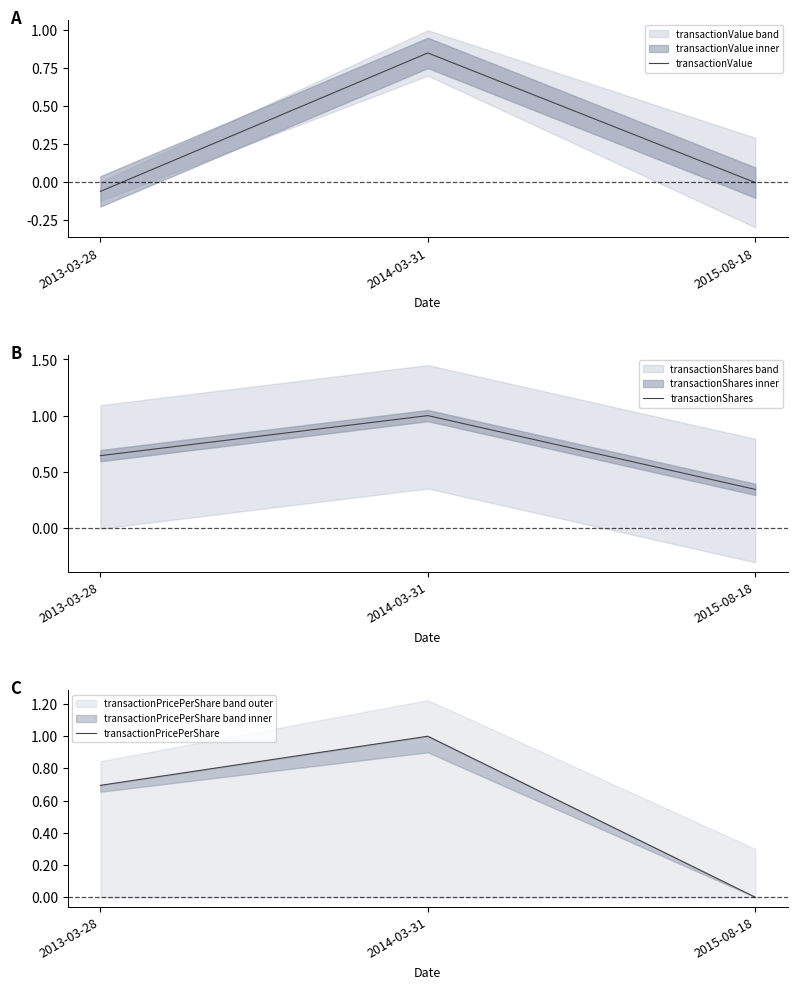

The value of transactionValue at 2013-03-28 is -0.0. True or false?

False